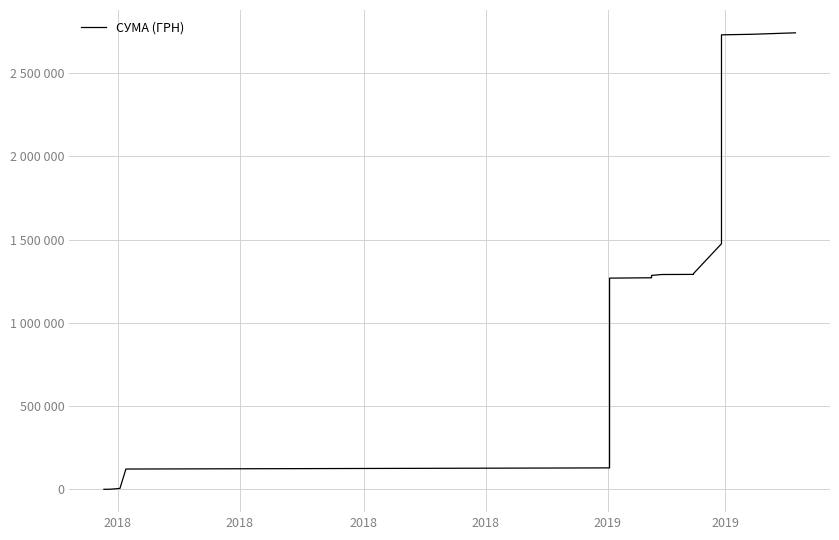

True or false: the data has more than 0 interior local peaks.

False